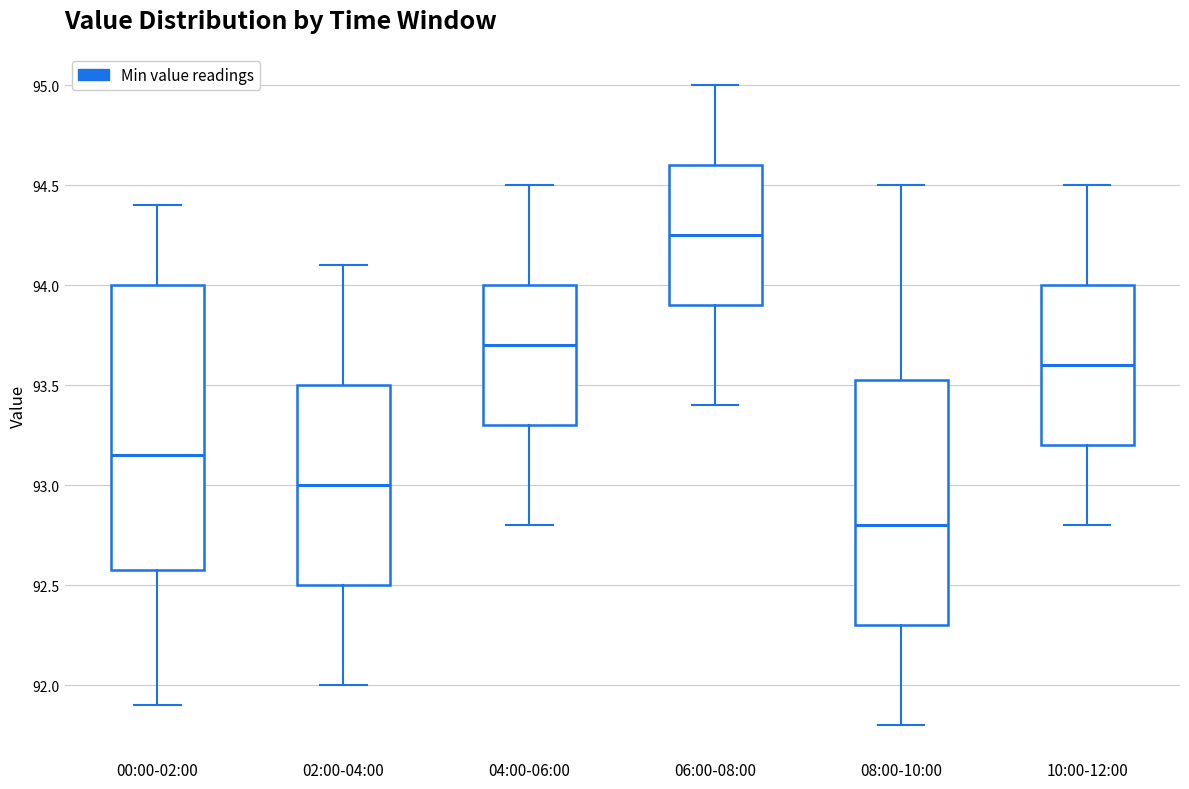

Comparing the boxes themselves (not the whiskers), which one is the tallest?

00:00-02:00